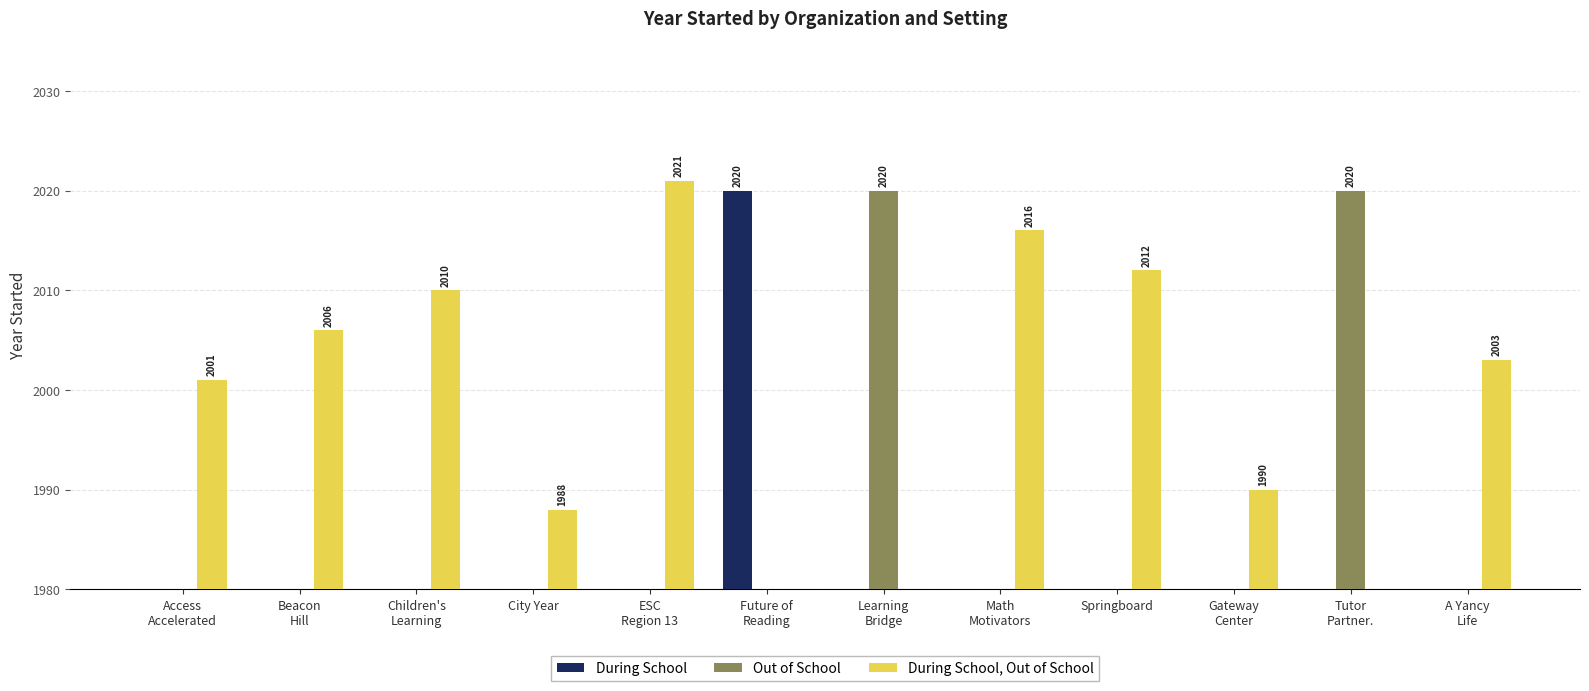

At how many categories does at least one series exceed 74?

12